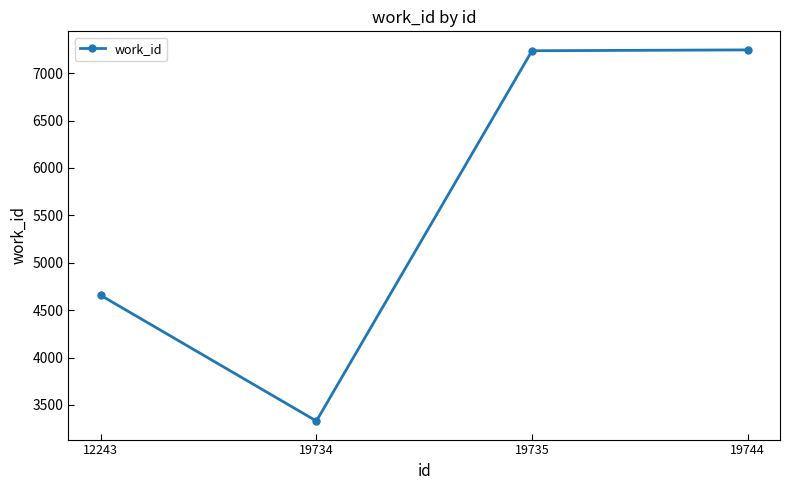

What is the change in value from 19734 to 19744?

+3916